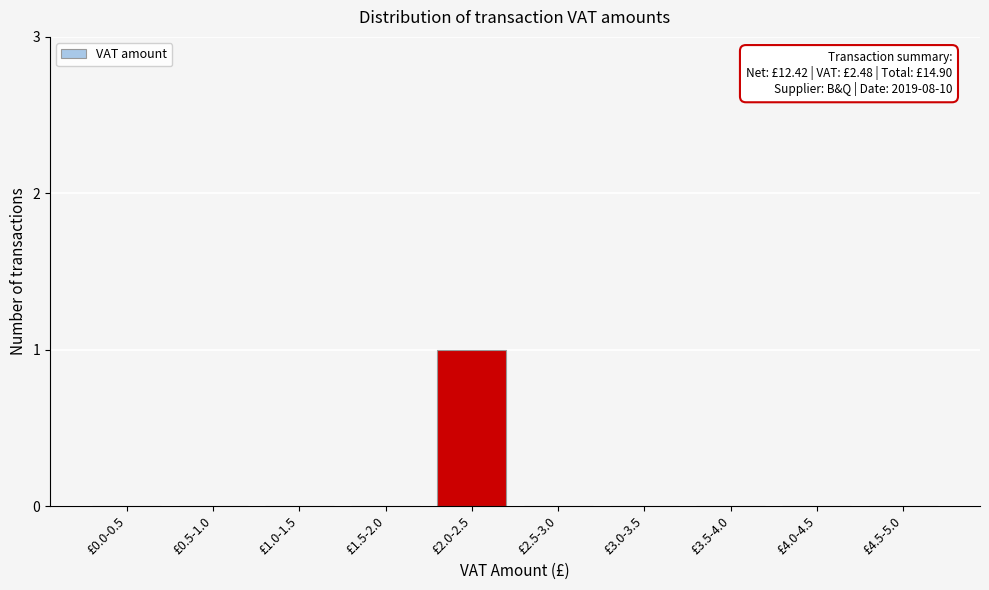

Reading left to right, what are all the values shown in this chart?

£0.0-0.5=0	£0.5-1.0=0	£1.0-1.5=0	£1.5-2.0=0	£2.0-2.5=1	£2.5-3.0=0	£3.0-3.5=0	£3.5-4.0=0	£4.0-4.5=0	£4.5-5.0=0